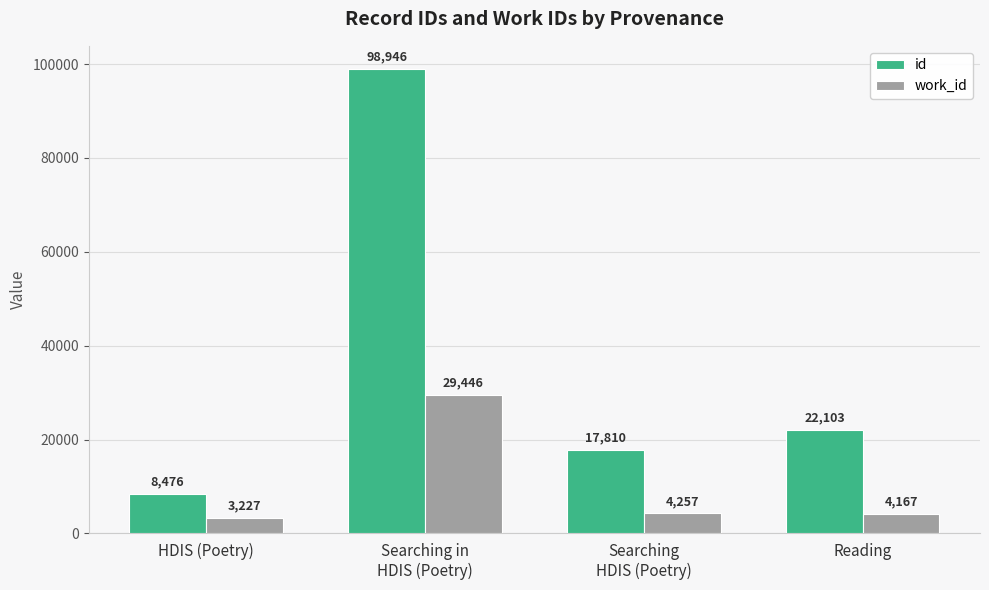

How many categories are shown in the chart?

4